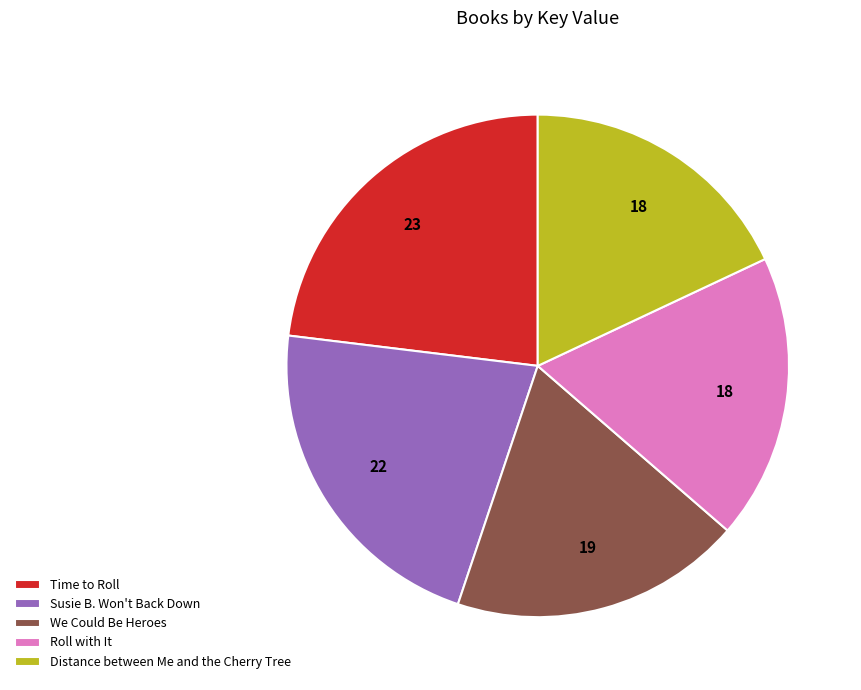

How many slices are in this pie chart?

5